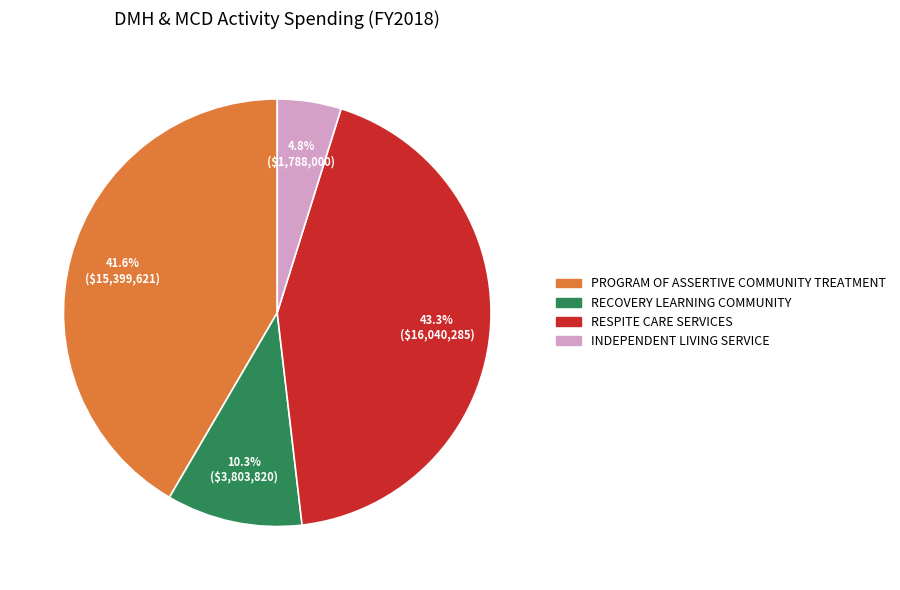

What is the smallest slice in the pie chart?

INDEPENDENT LIVING SERVICE